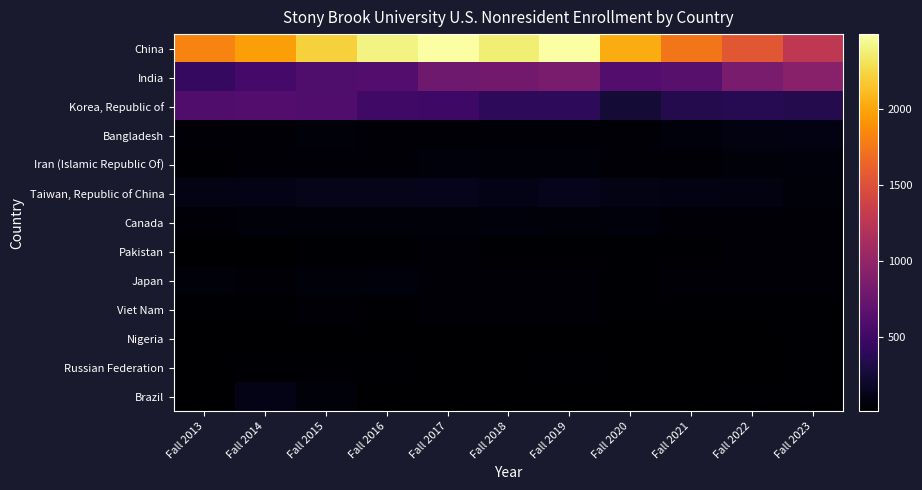

What is the total value across all series at Fall 2014?

3603